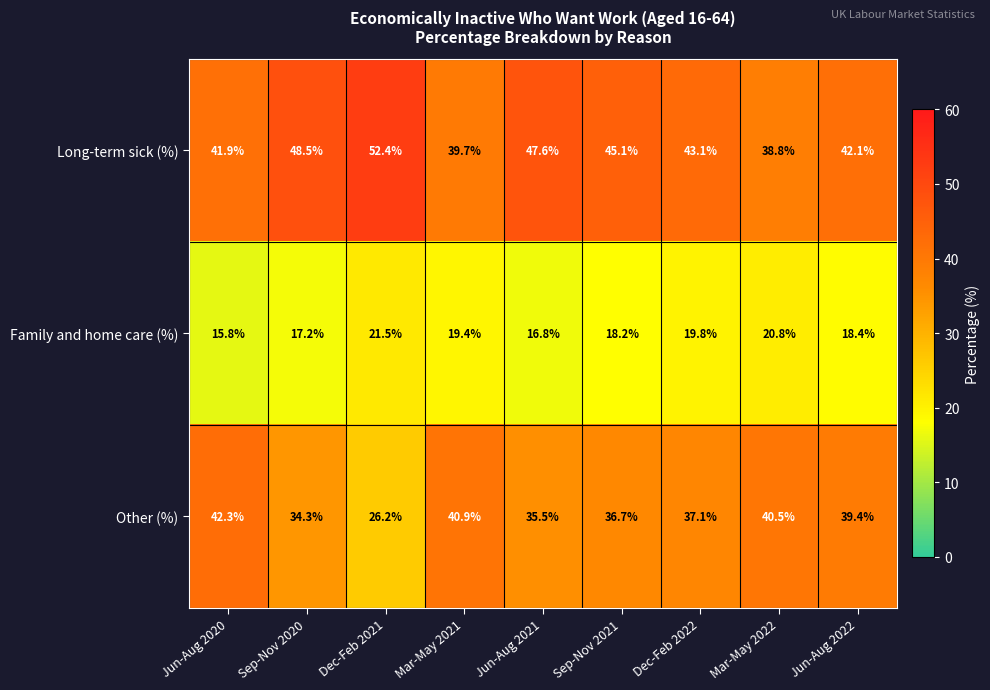

What is the difference between the maximum and minimum values in the Long-term sick (%) series?

13.6